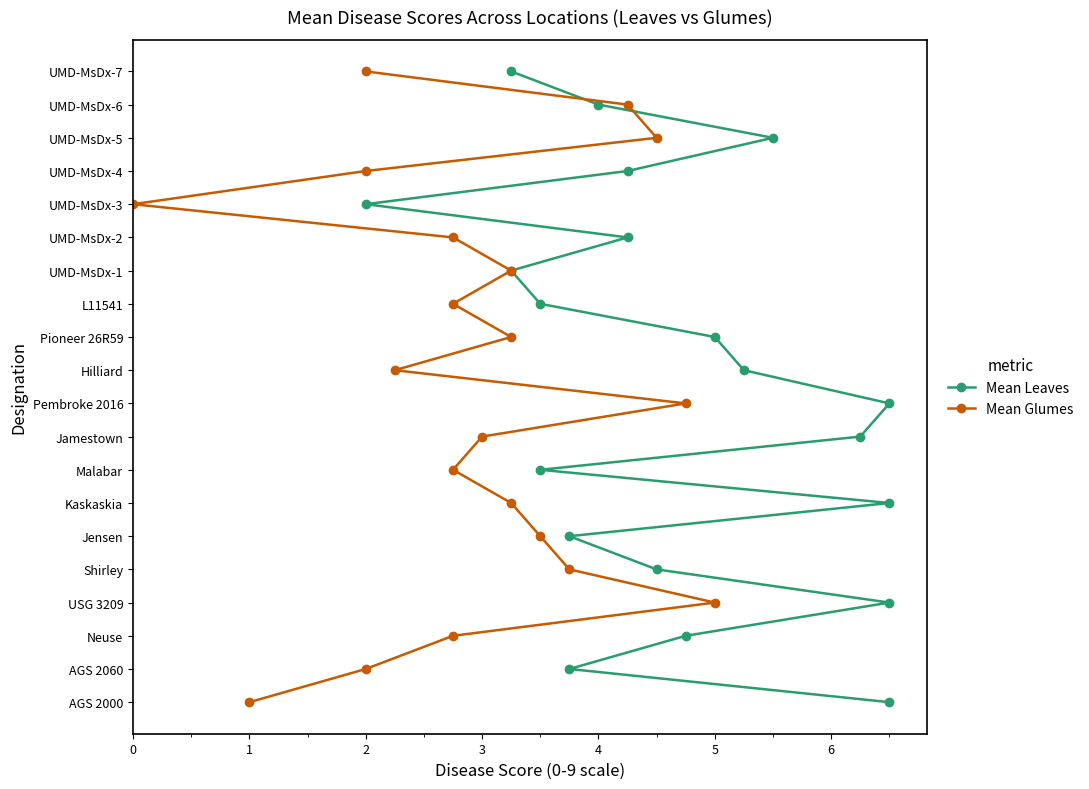

Does the chart display data point markers on the line(s)?

Yes